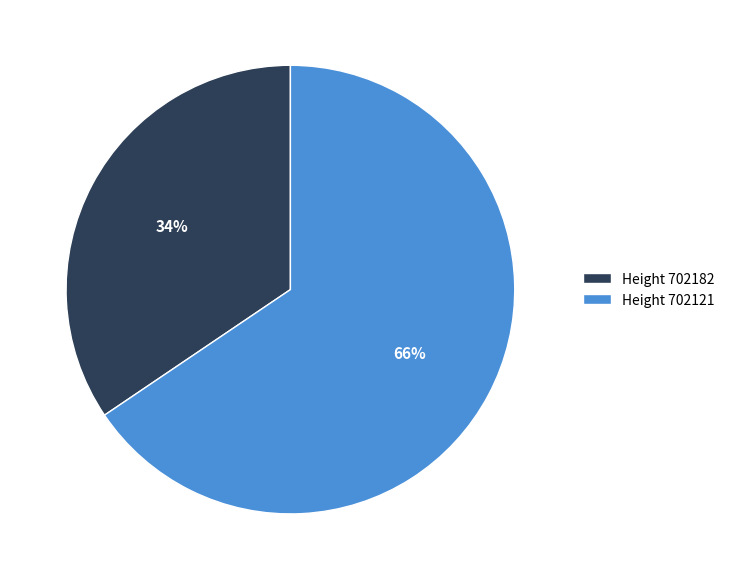

To the nearest percent, what is the average slice percentage?

50%